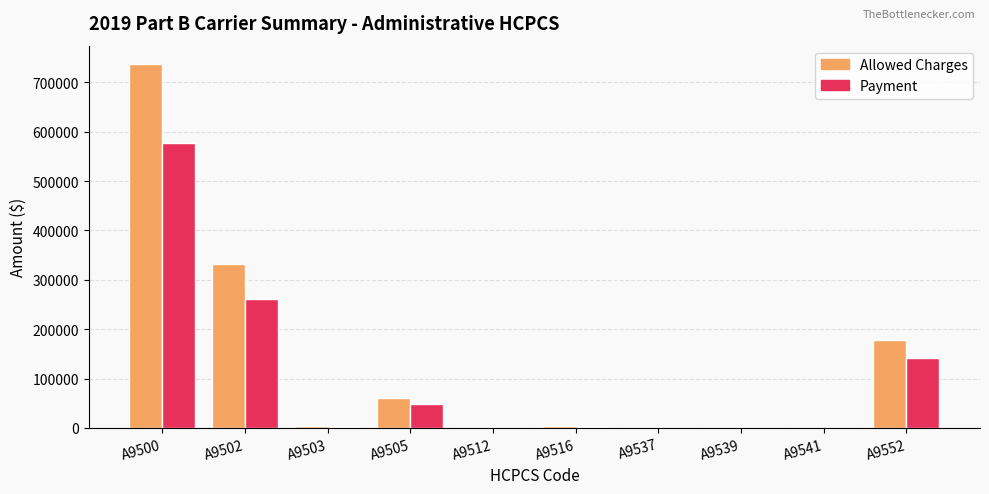

At which category does the chart reach its peak across all series?

A9500